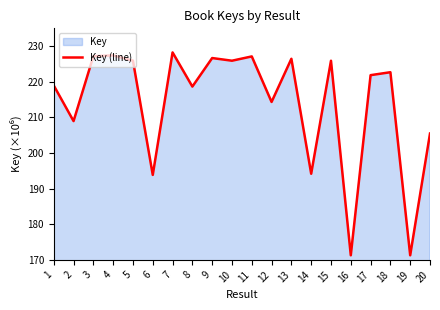

The chart shows a value of 99.5 at 6. True or false?

False